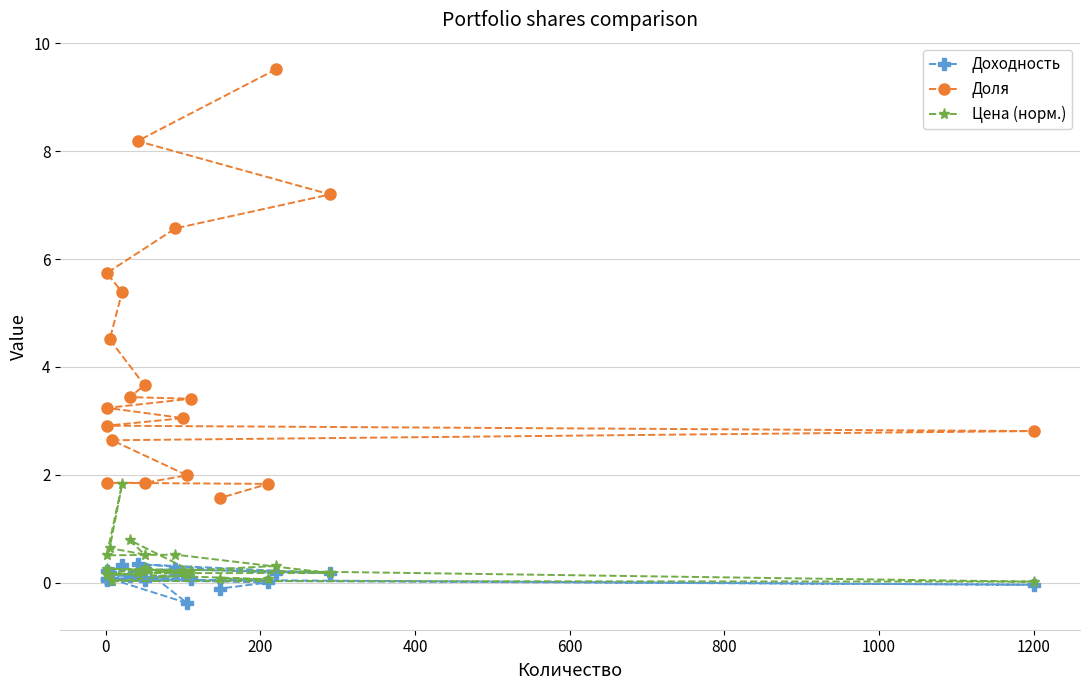

How many distinct data groups are displayed?

3